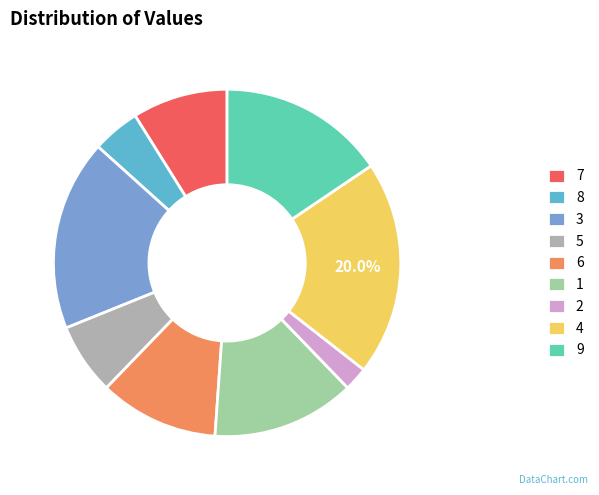

Which slice is the largest?

4